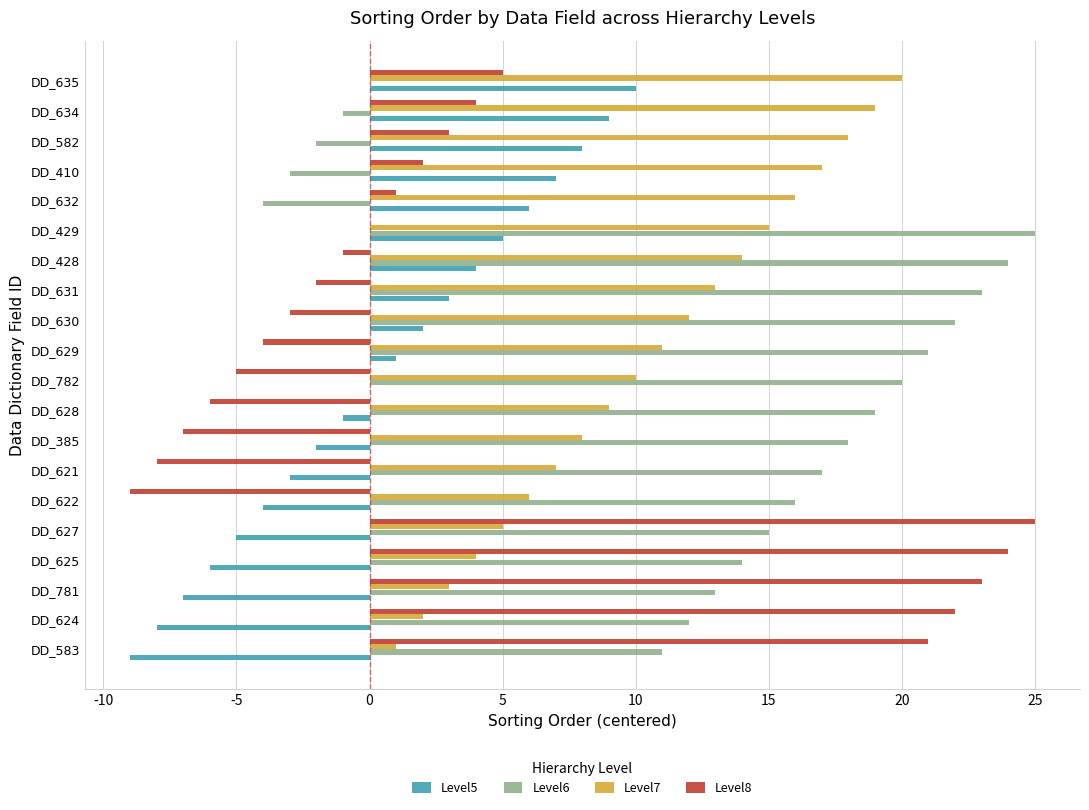

What is the greatest value displayed?

25